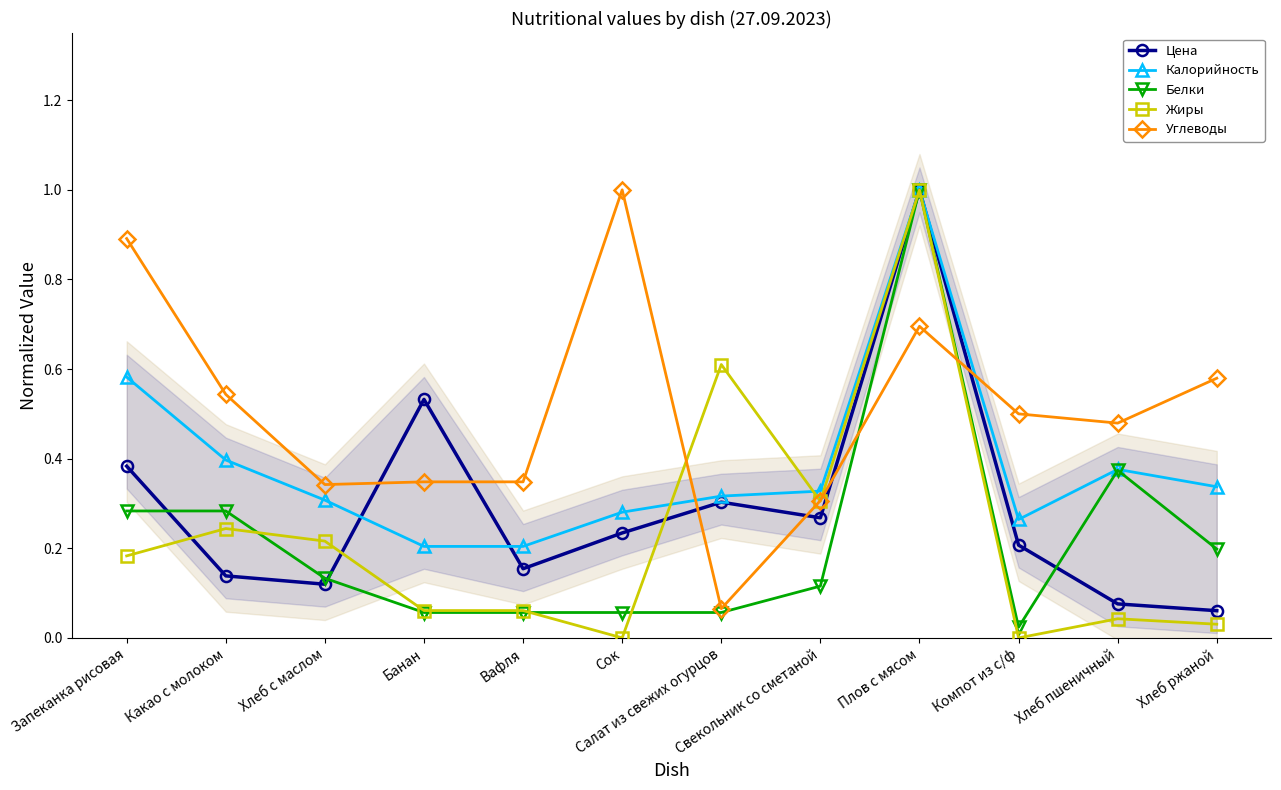

At how many categories does at least one series exceed 0?

12